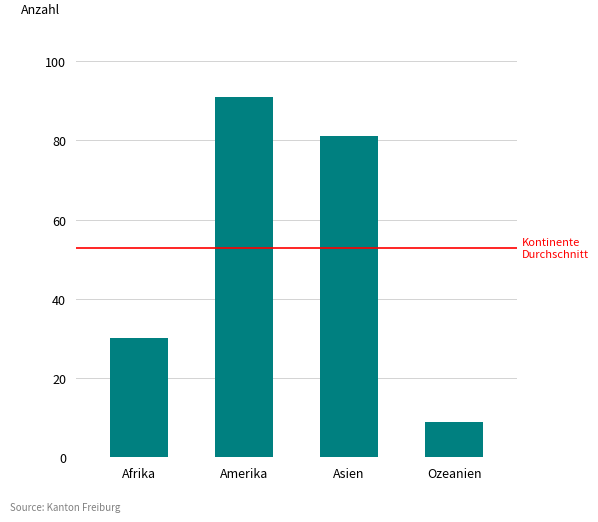

How many values are below 81?

2